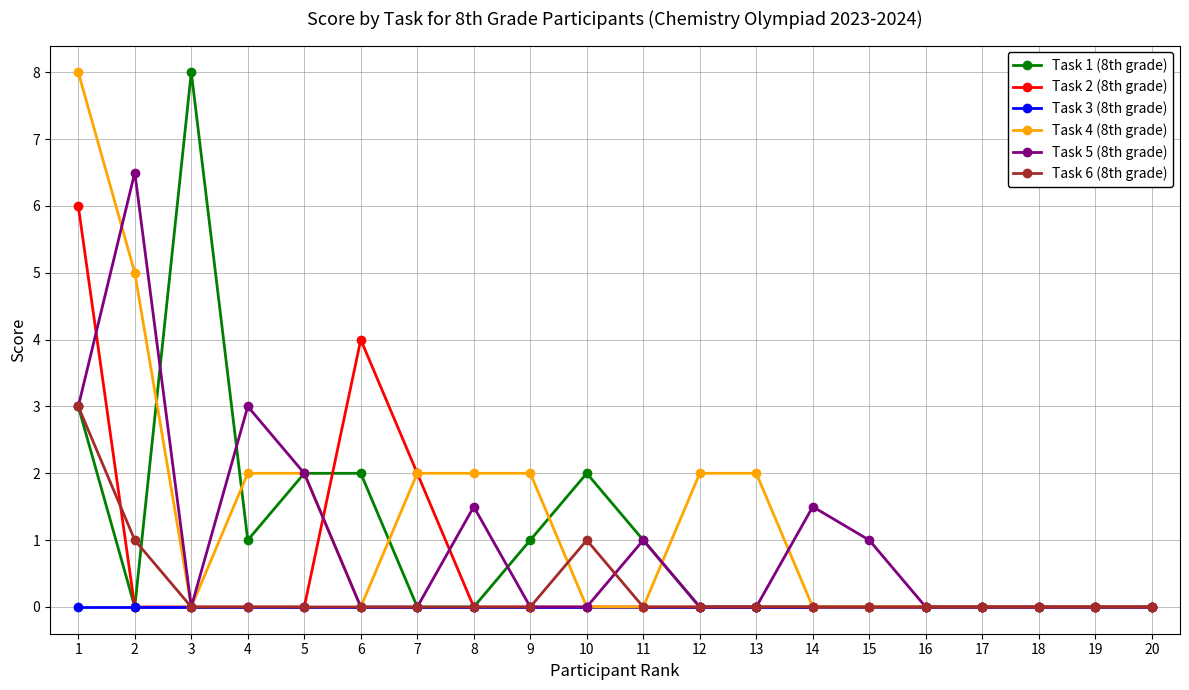

The value of Task 5 (8th grade) at 20 is 0.0. True or false?

True